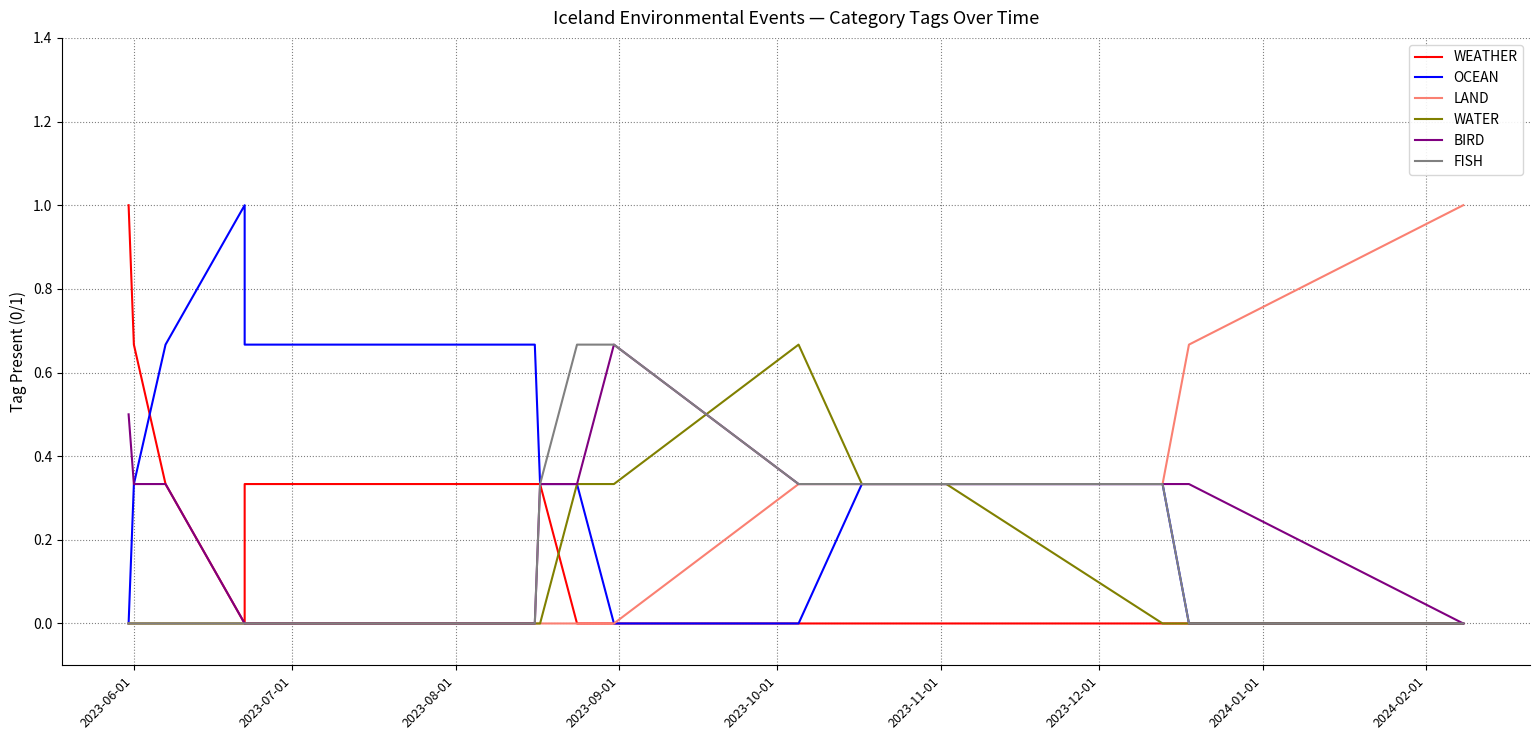

True or false: LAND has a value of 0.4 at 2023-10-01.

False